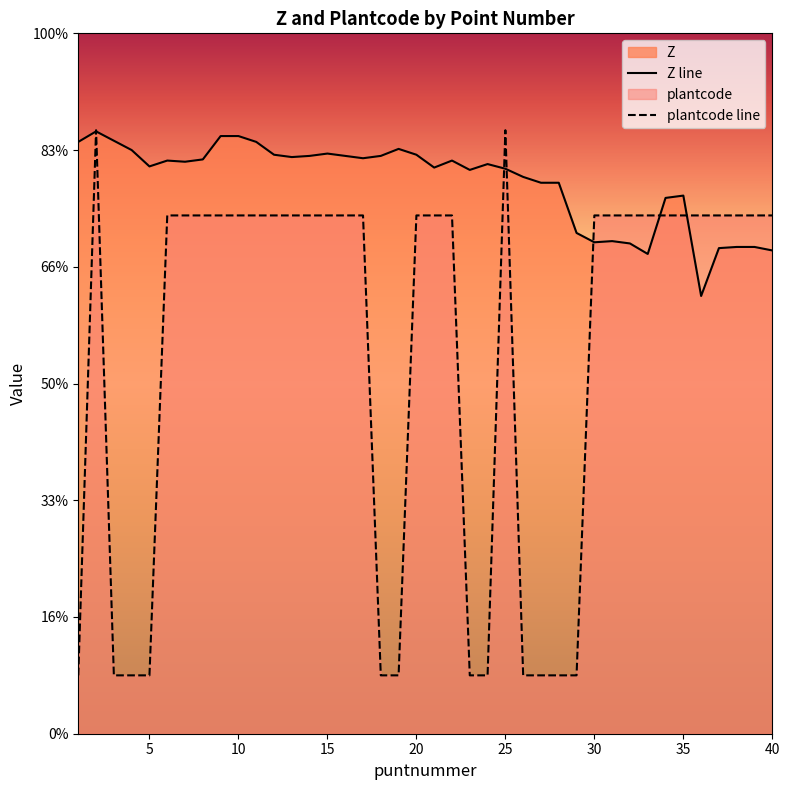

Rank the series at 32 from highest to lowest value.

plantcode, Z